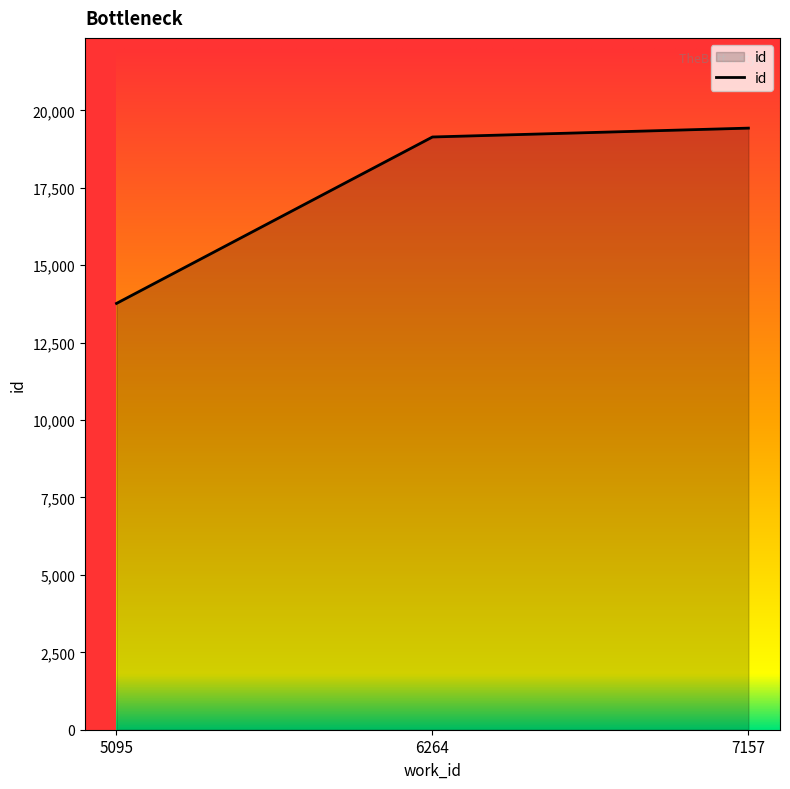

True or false: the data shows 19140 at 6264.

True